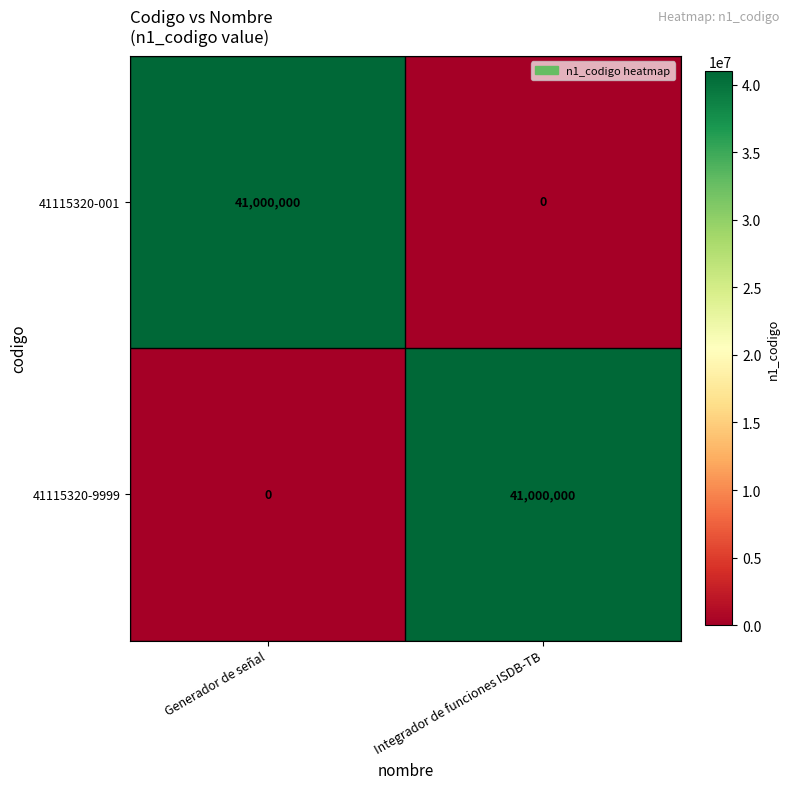

What is the total value across all series at Generador de señal?

41000000